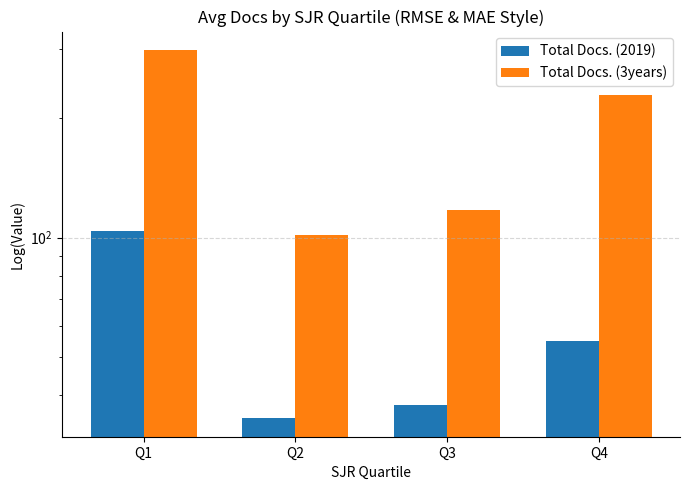

Reading left to right, list all the values displayed in this chart.

Total Docs. (2019): 104.1	35.0	37.8	55.0
Total Docs. (3years): 297.7	101.5	117.2	229.7